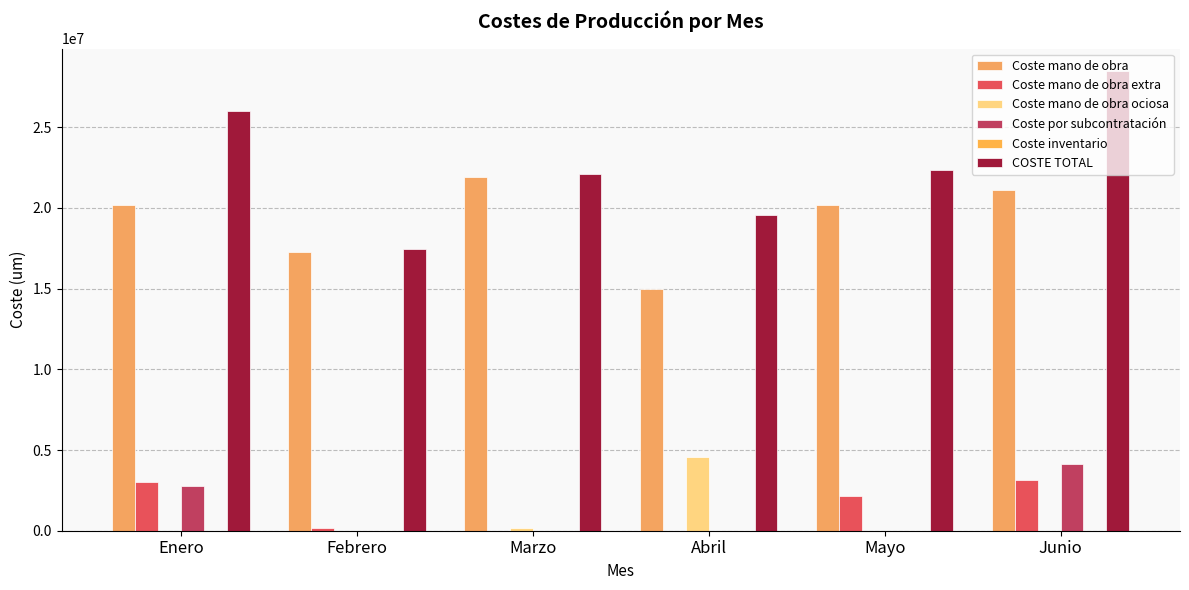

How many data points does each series have?

6